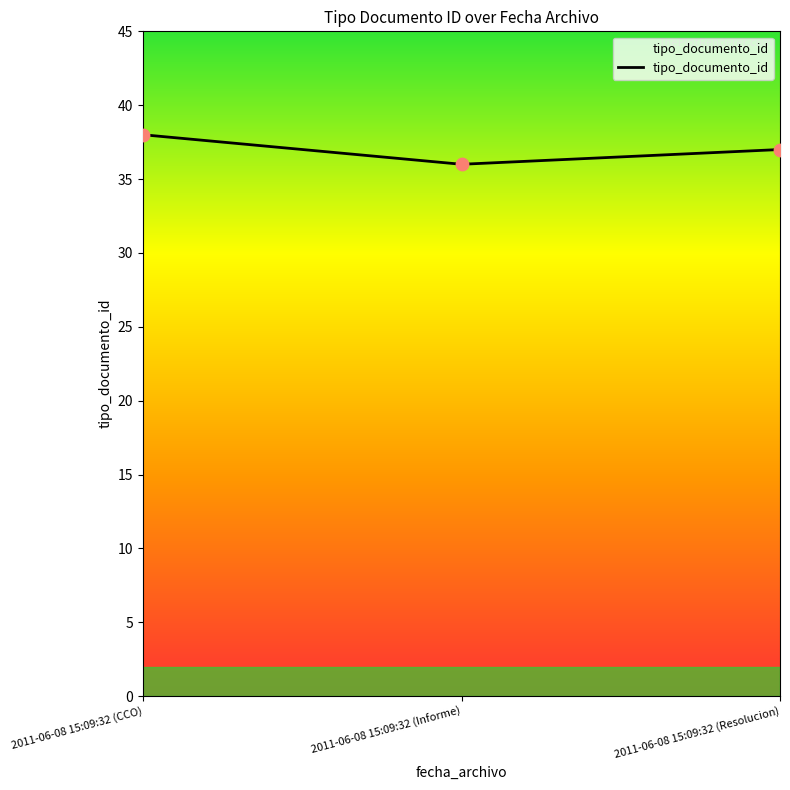

Between 2011-06-08 15:09:32 (Informe) and 2011-06-08 15:09:32 (Resolucion), which is larger?

2011-06-08 15:09:32 (Resolucion)